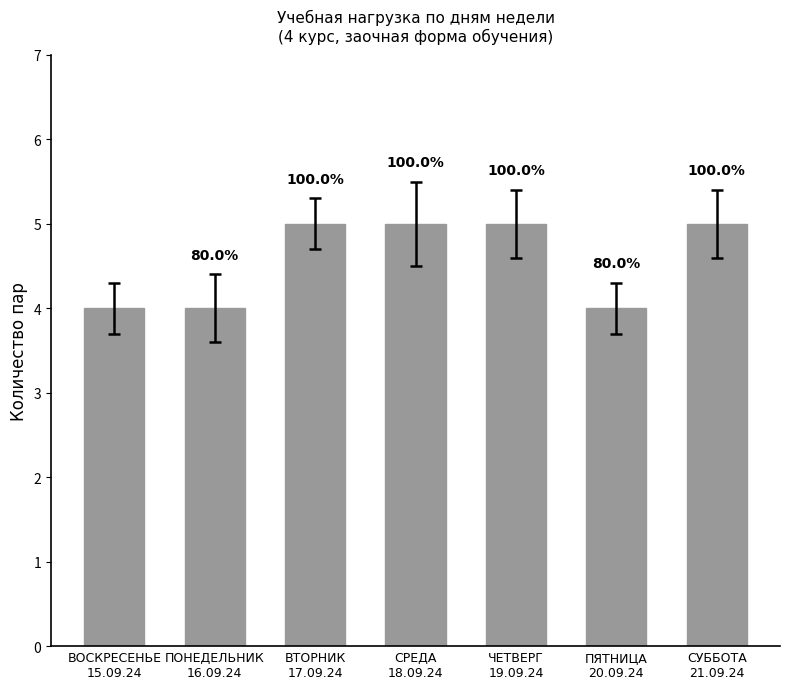

Which category has the highest value across all series?

ВТОРНИК
17.09.24